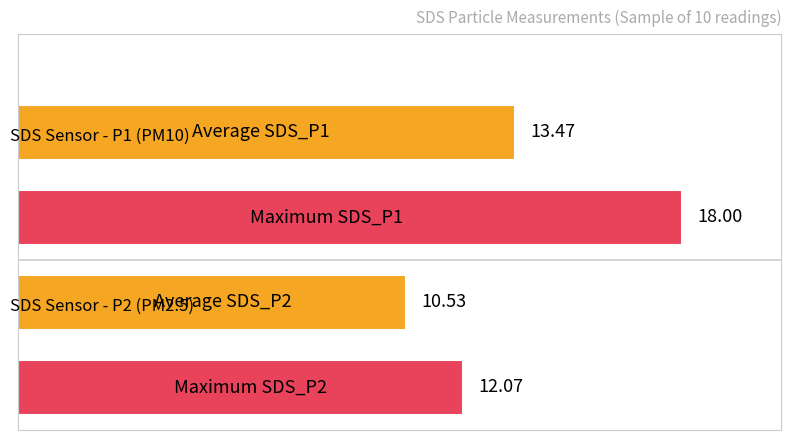

What is the average value?

13.5